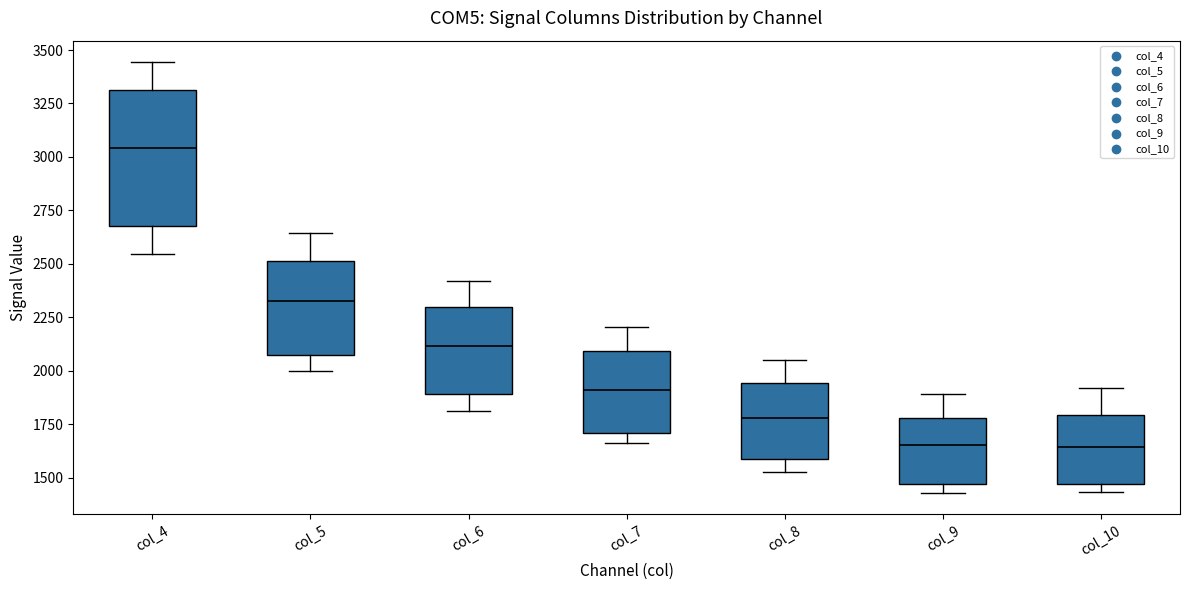

Which box's median line is the highest?

col_4